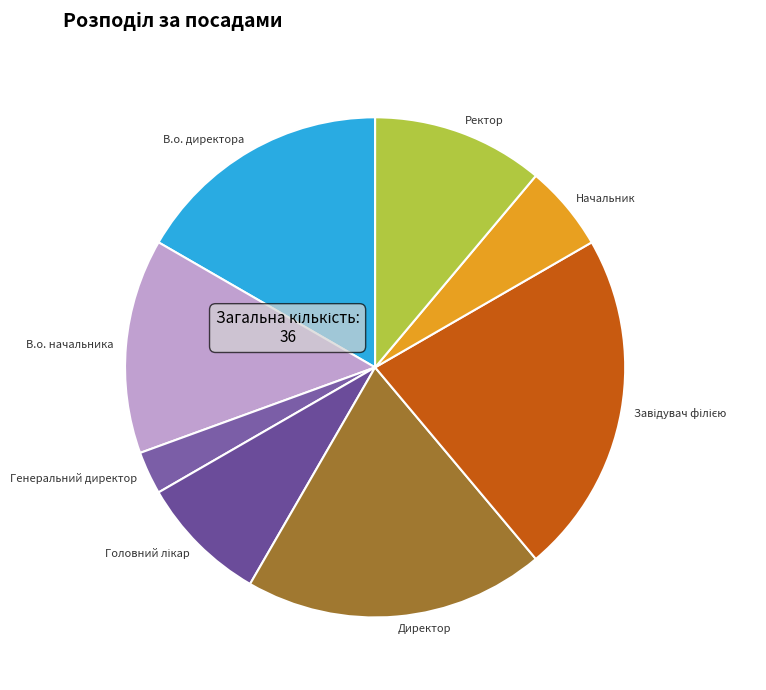

Which slice is the smallest?

Генеральний директор